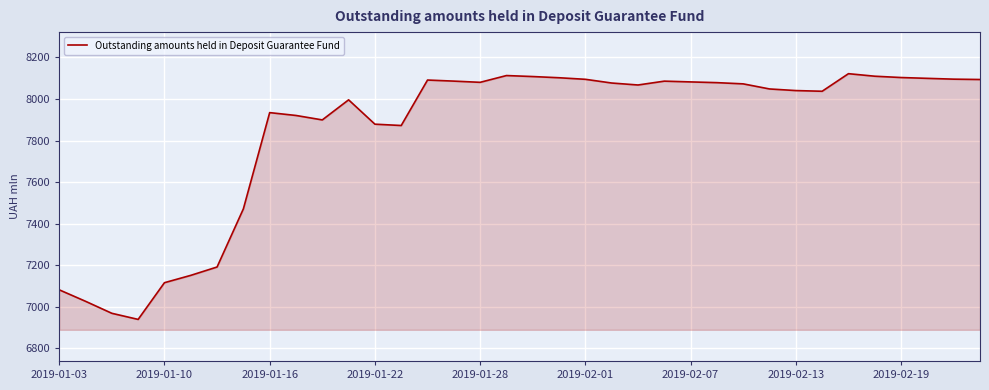

What is the minimum value shown in the chart?

6939.6